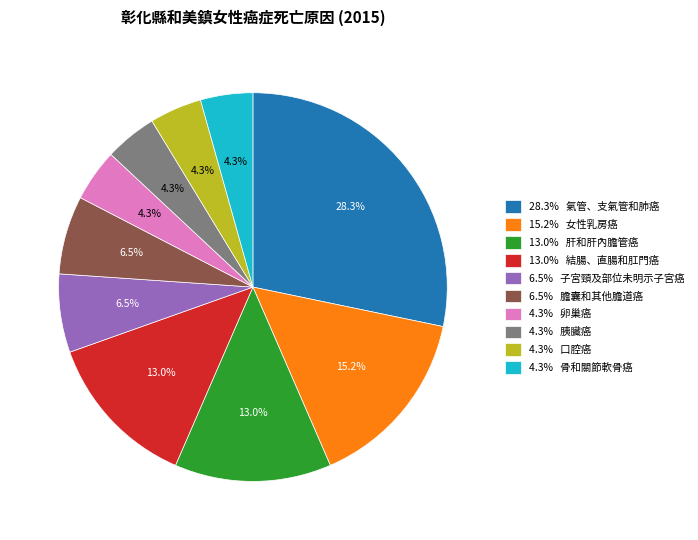

Is 4.3% 胰臟癌 the majority of the pie?

No